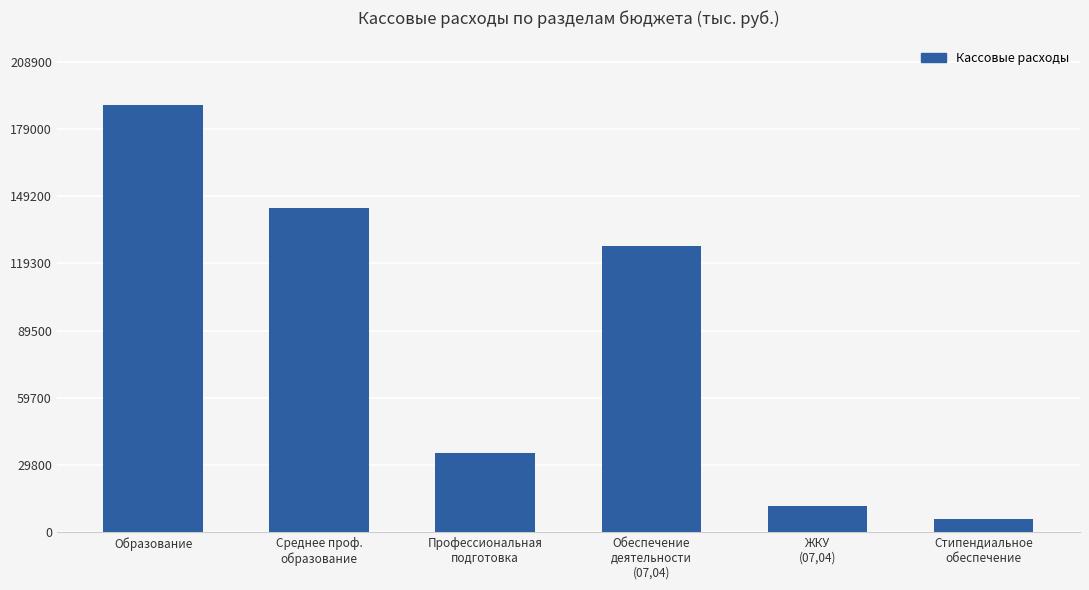

True or false: the data shows 189868.9 at Образование.

True